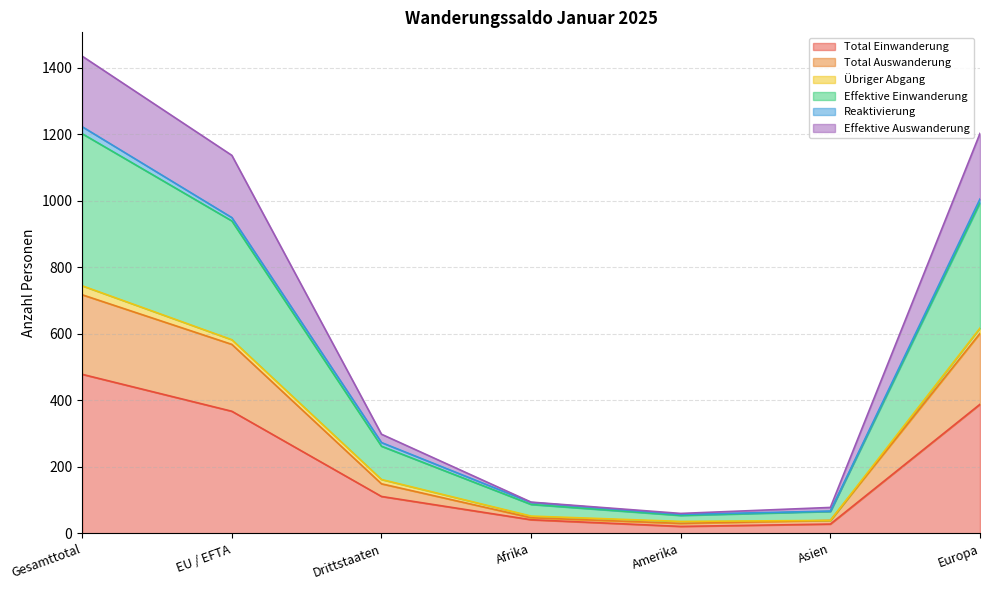

What is the highest value of the Total Einwanderung series?

478